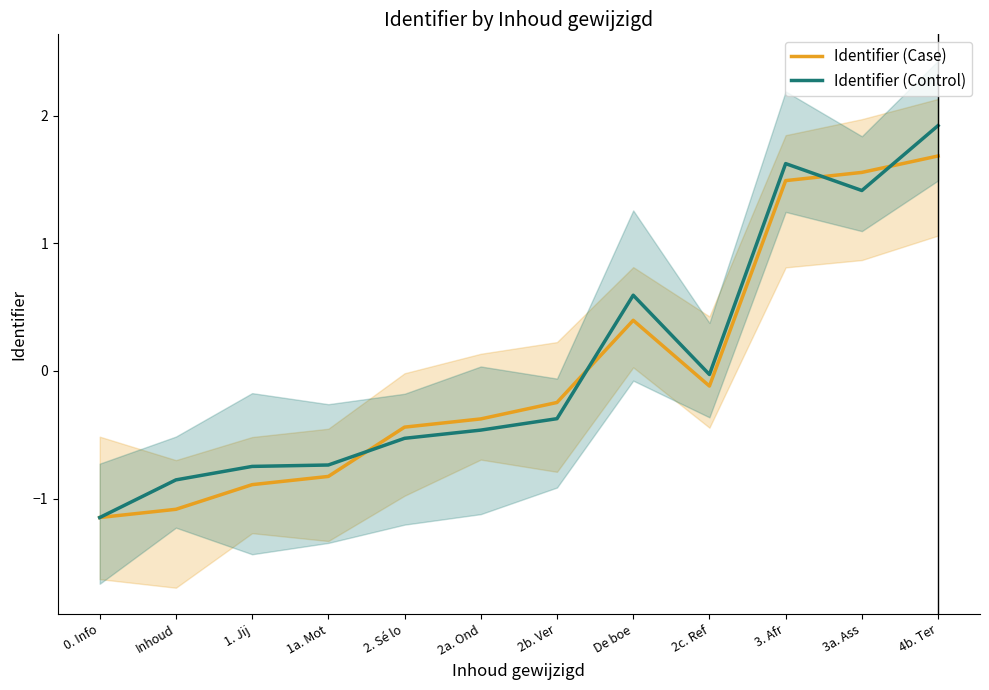

Which category has the highest value across all series?

4b. Ter